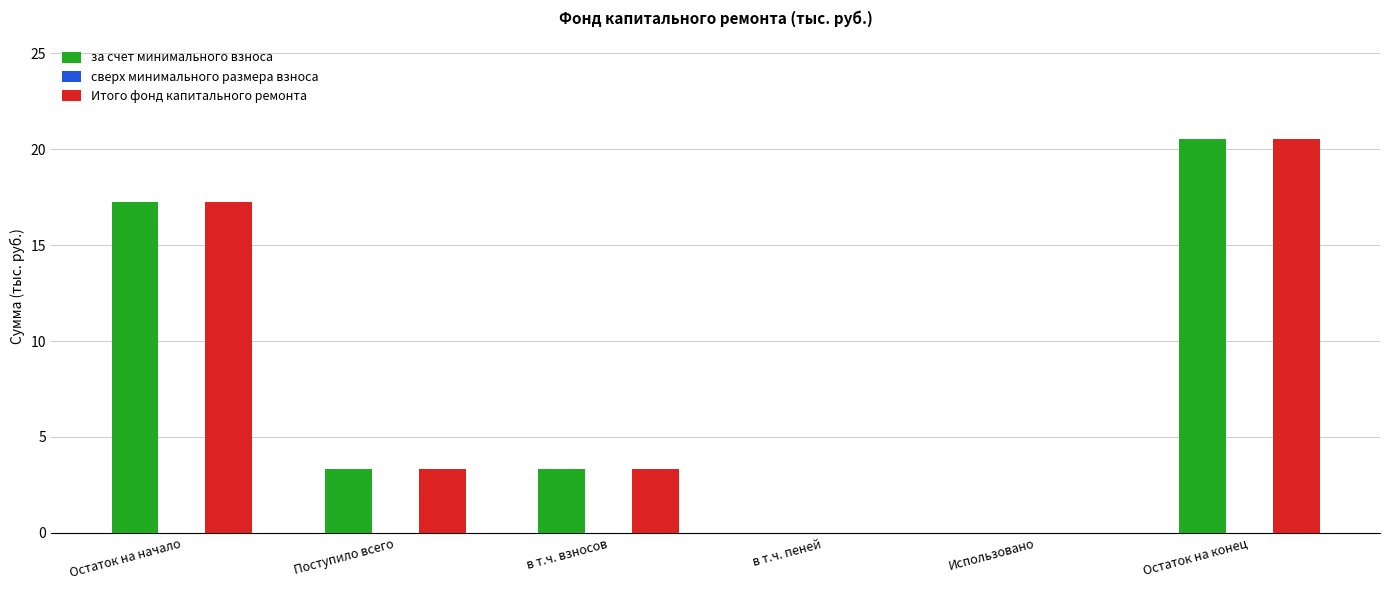

The за счет минимального взноса series shows 8.4 at Остаток на конец. True or false?

False